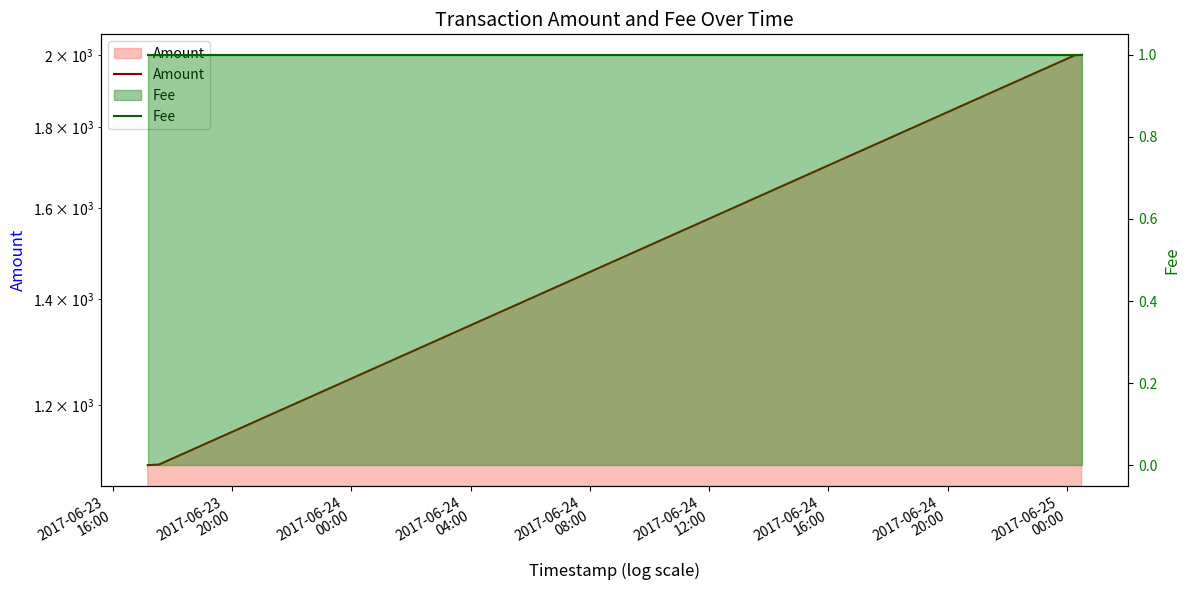

True or false: Amount and Fee cross at least once.

False